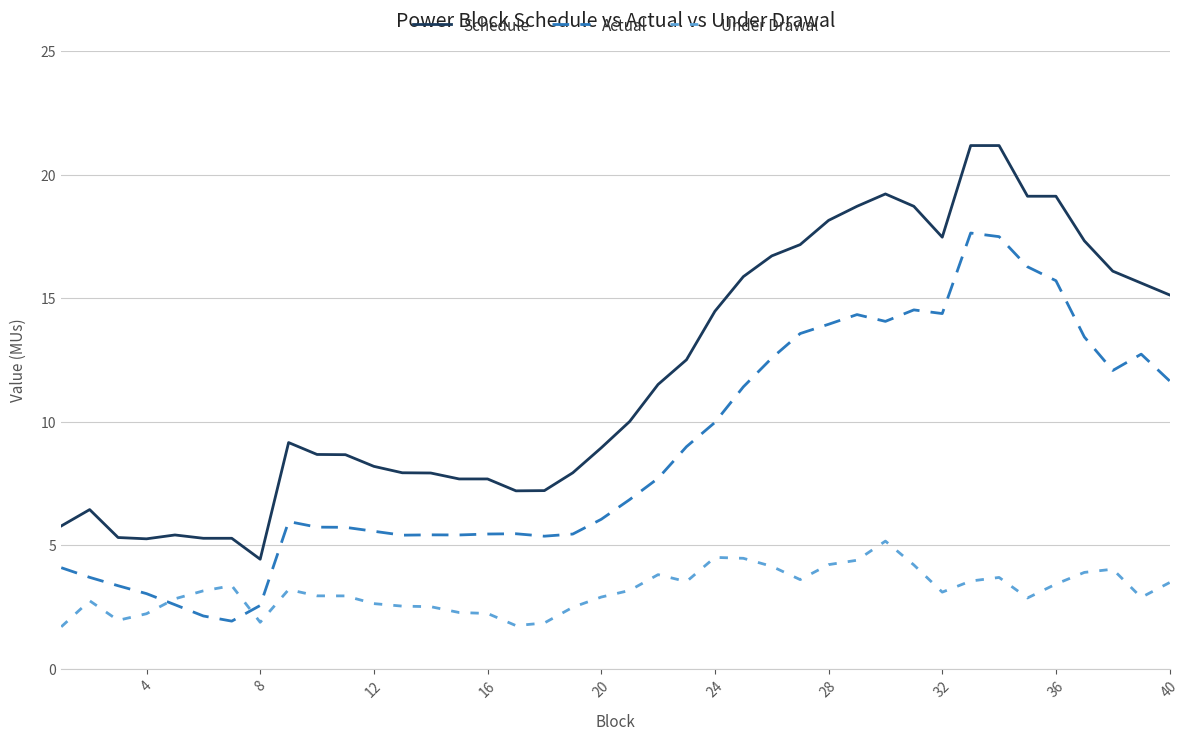

What is the difference between the second highest and minimum values in the Actual series?

15.6